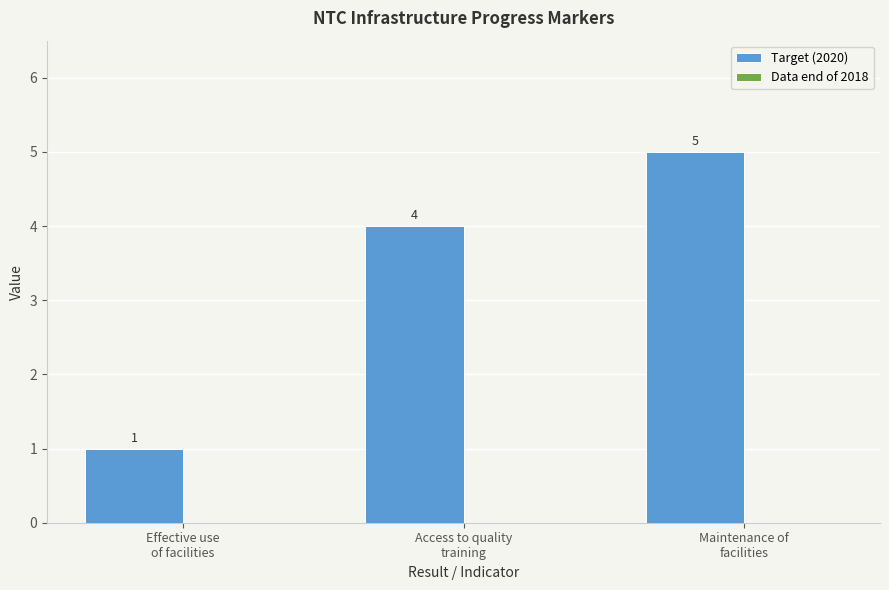

How many values are between 1 and 5?

3